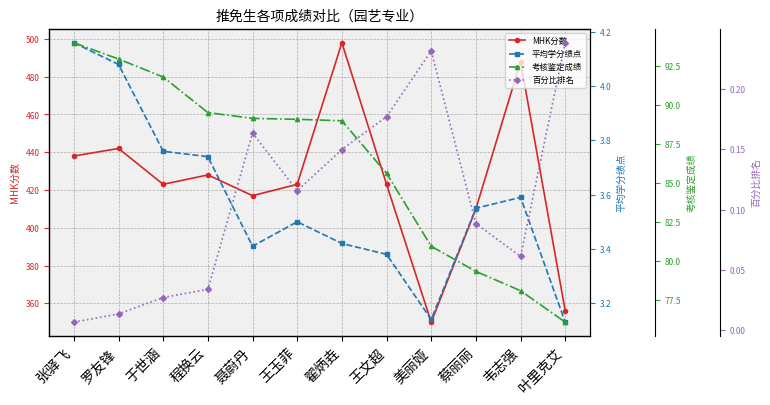

Where is the first local maximum for MHK分数?

罗友锋